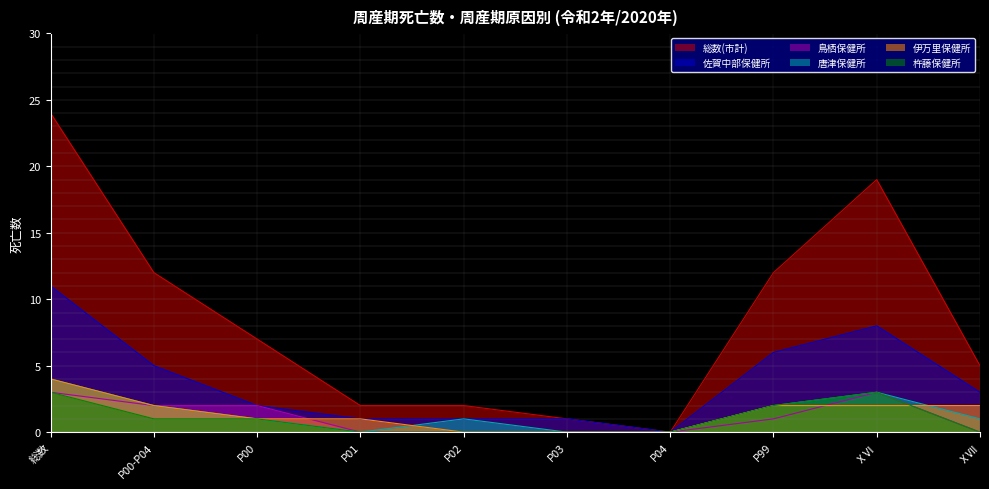

In 佐賀中部保健所, how many points are lower than both neighbors (excluding endpoints)?

1